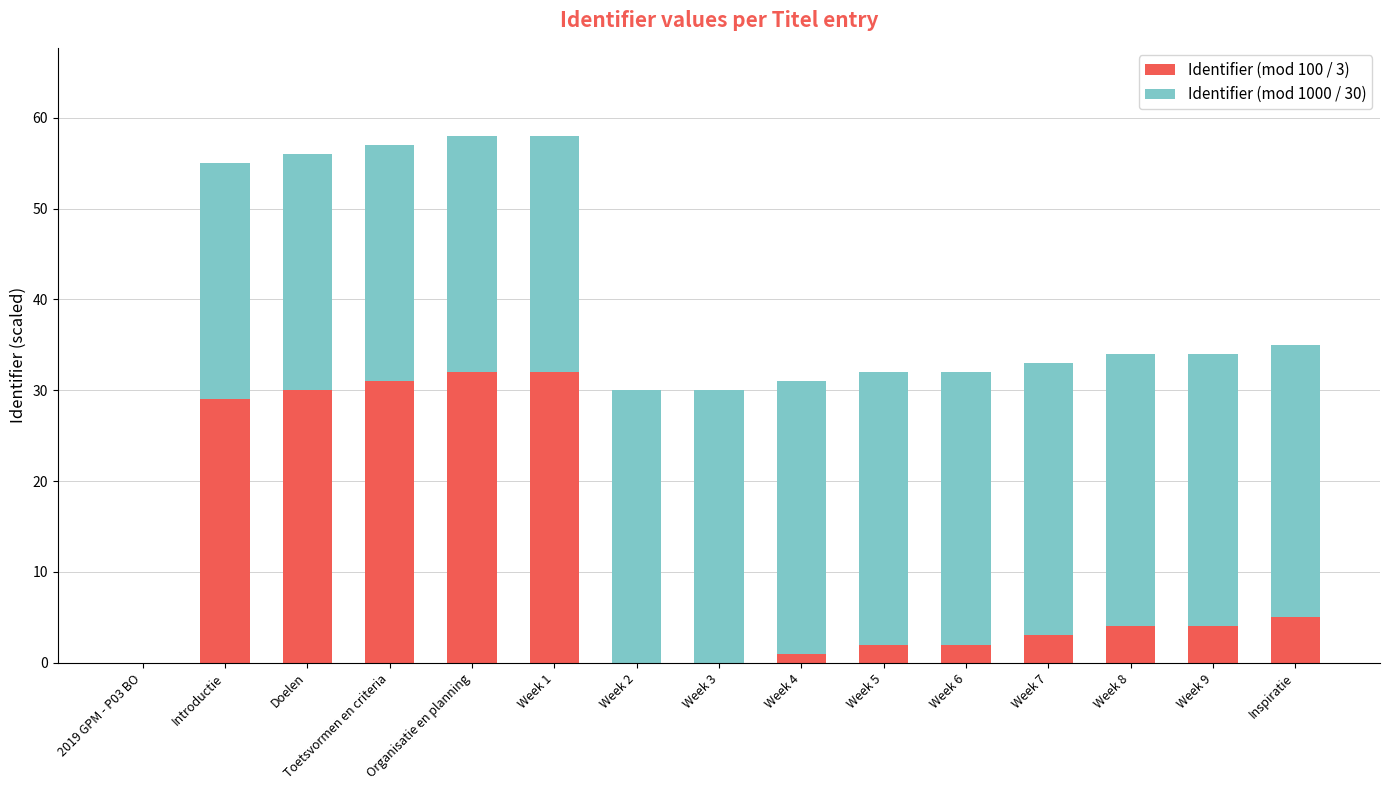

What is the total value across all series at Doelen?

56